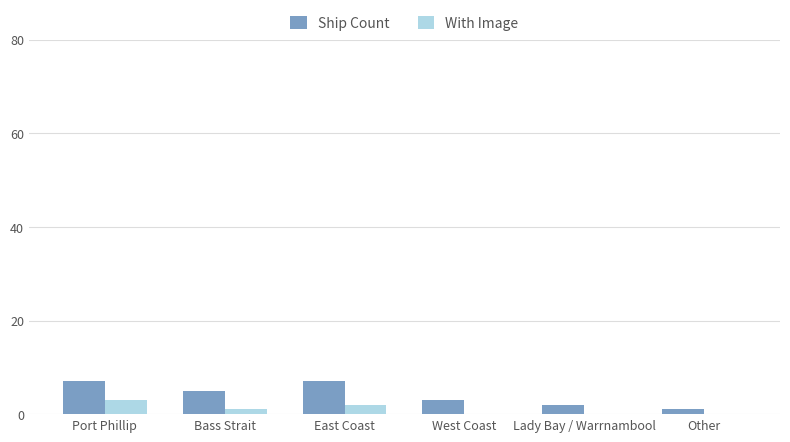

What is the sum of all Ship Count values?

25